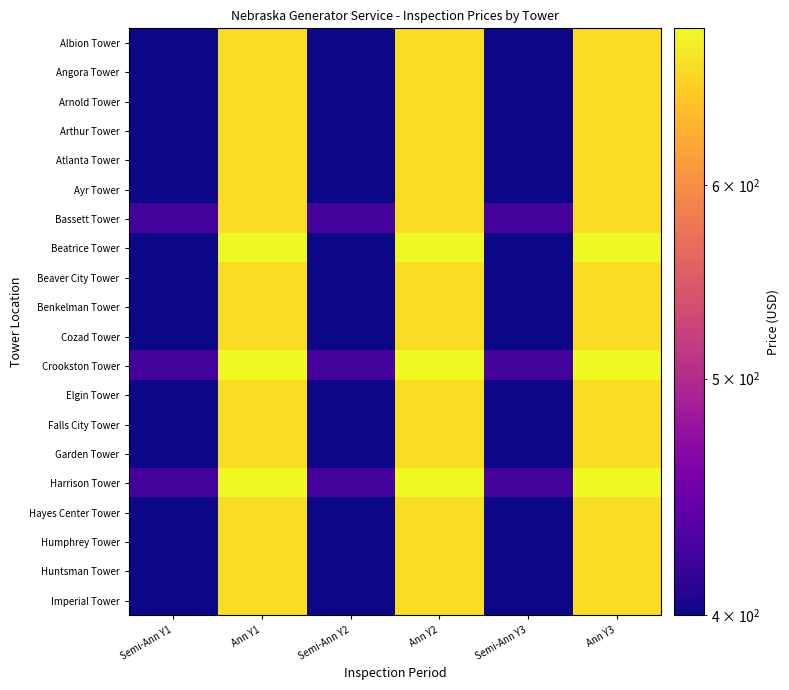

Between Ann Y1 and Semi-Ann Y2, which is larger?

Ann Y1